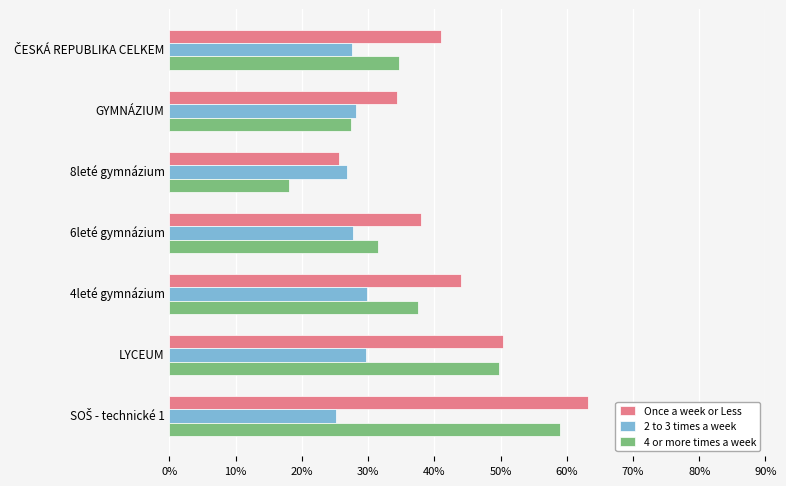

What is the maximum value shown in the chart?

63.3